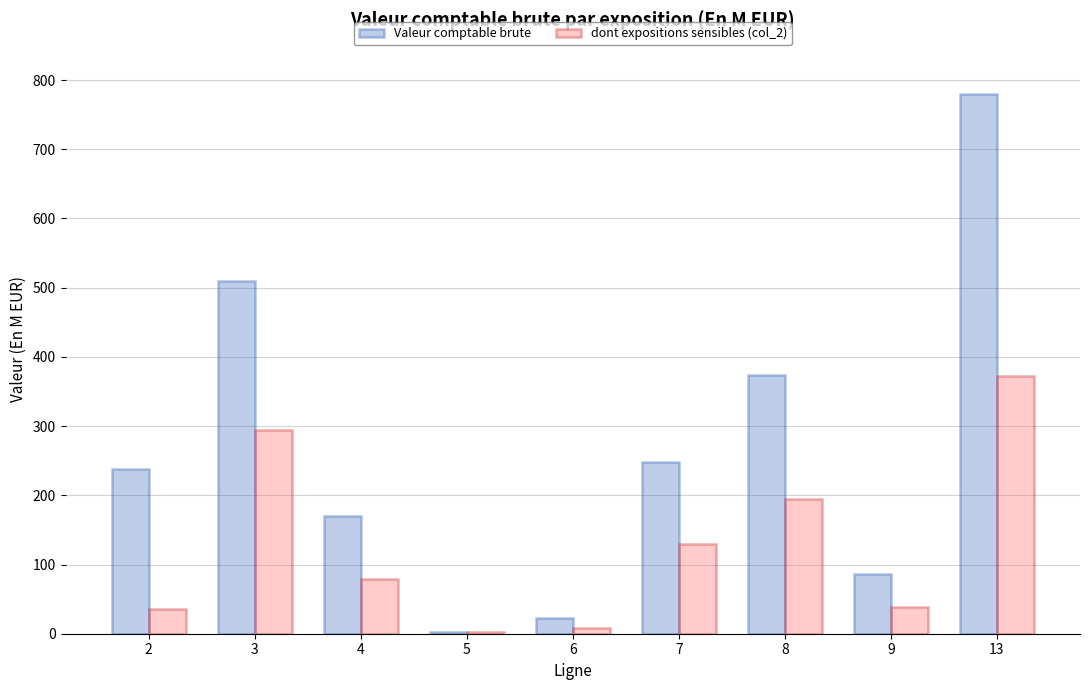

How many categories are shown in the chart?

9